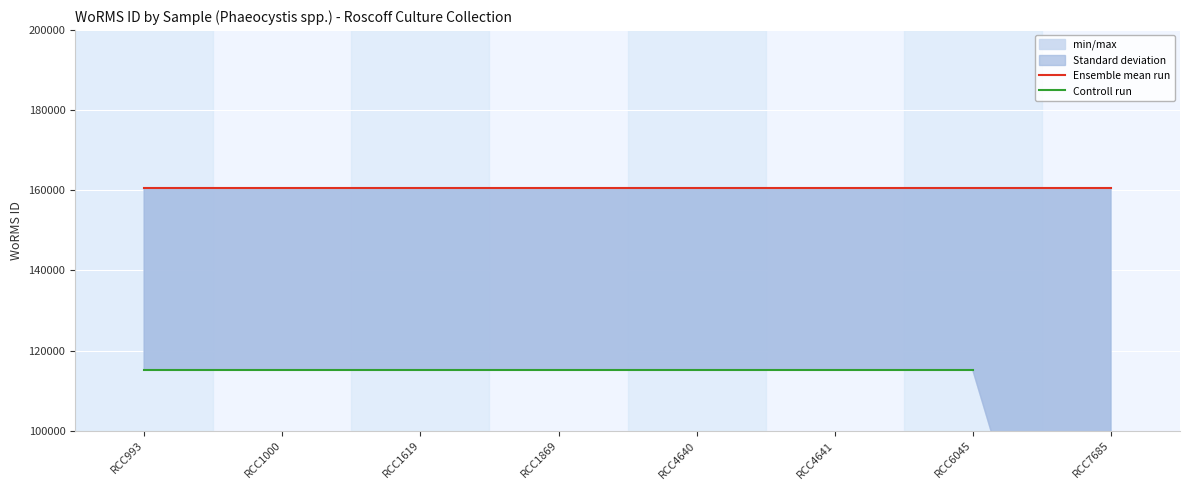

At which category is the sum across all series the highest?

RCC993